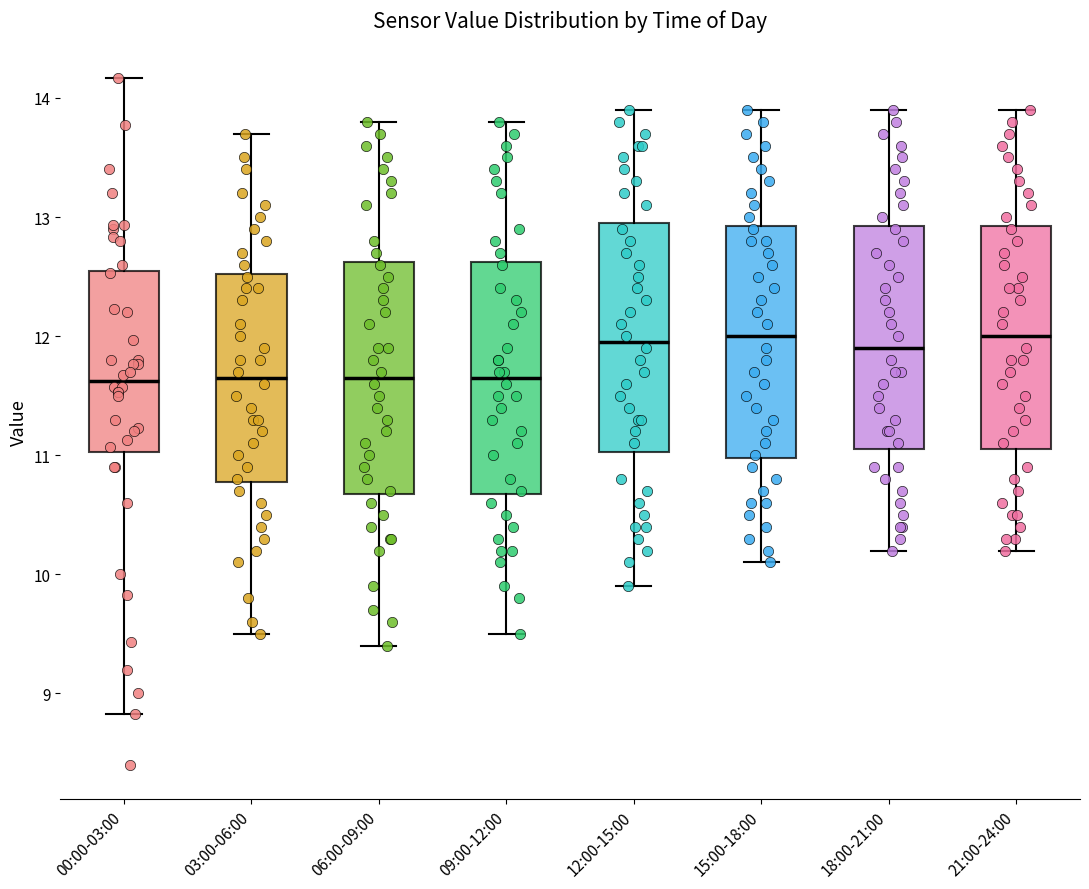

Reading left to right, read every box against the y-axis: the position of its median line, the range the box covers, and the ends of its whiskers. The values are not printed on the chart, so give them approximately, as read against the axis.

00:00-03:00: median 11.6, box 11.0 to 12.5, whiskers 8.8 to 14.2
03:00-06:00: median 11.7, box 10.8 to 12.5, whiskers 9.5 to 13.7
06:00-09:00: median 11.7, box 10.7 to 12.6, whiskers 9.4 to 13.8
09:00-12:00: median 11.7, box 10.7 to 12.6, whiskers 9.5 to 13.8
12:00-15:00: median 12.0, box 11.0 to 13.0, whiskers 9.9 to 13.9
15:00-18:00: median 12.0, box 11.0 to 12.9, whiskers 10.1 to 13.9
18:00-21:00: median 11.9, box 11.1 to 12.9, whiskers 10.2 to 13.9
21:00-24:00: median 12.0, box 11.1 to 12.9, whiskers 10.2 to 13.9